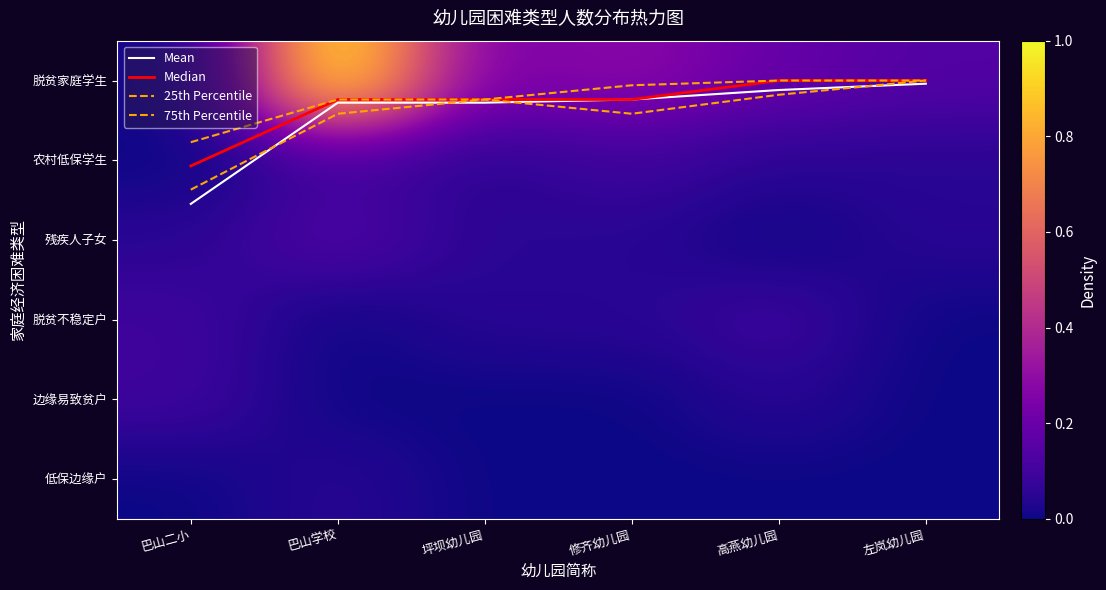

What is the sum of the Median values at 修齐幼儿园 and 坪坝幼儿园?

0.5